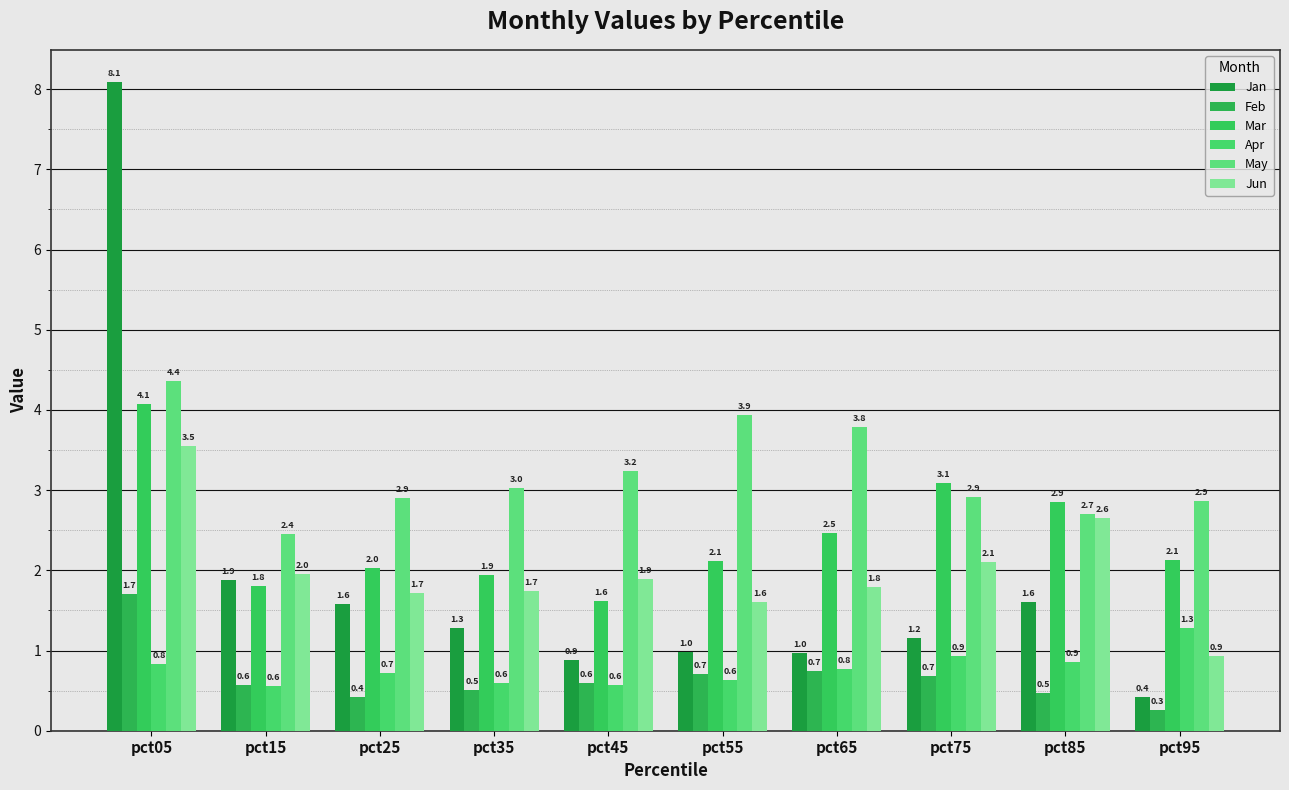

How many groups of bars are there?

10